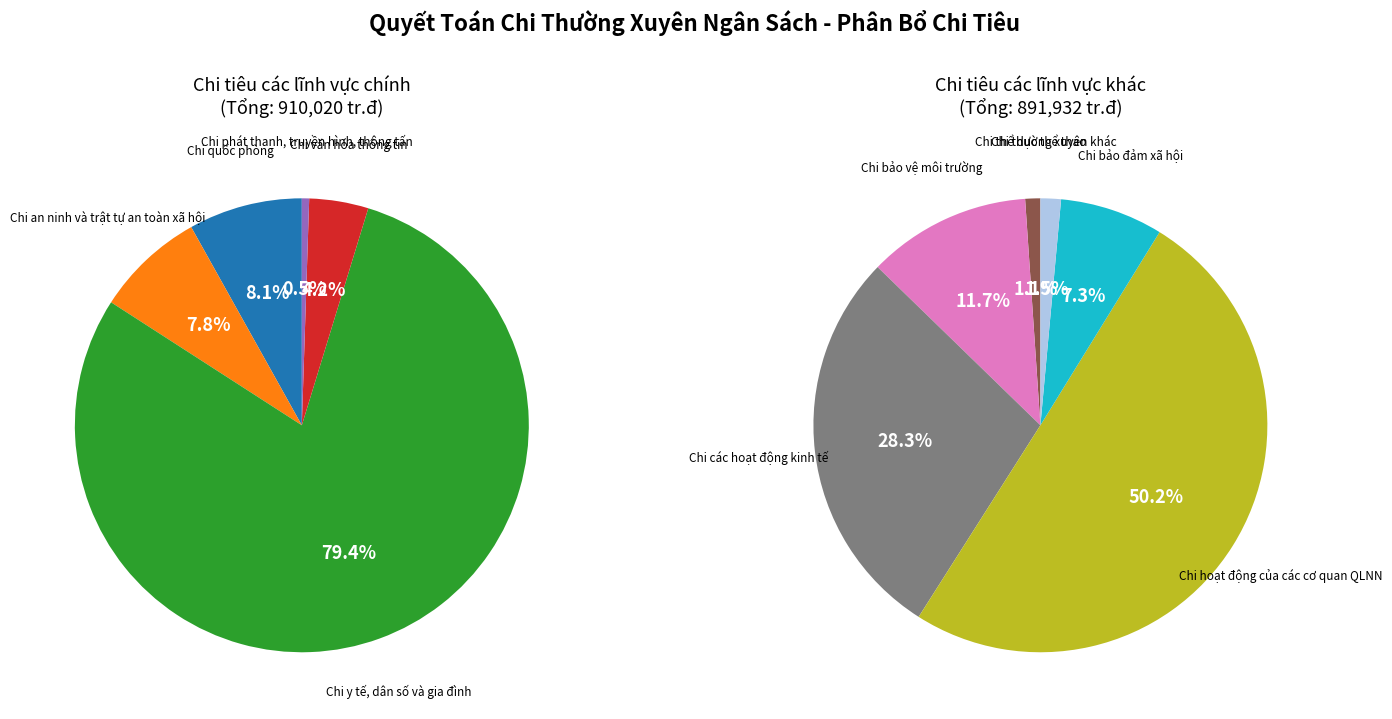

Which slice is the smallest?

Chi phát thanh, truyền hình, thông tấn